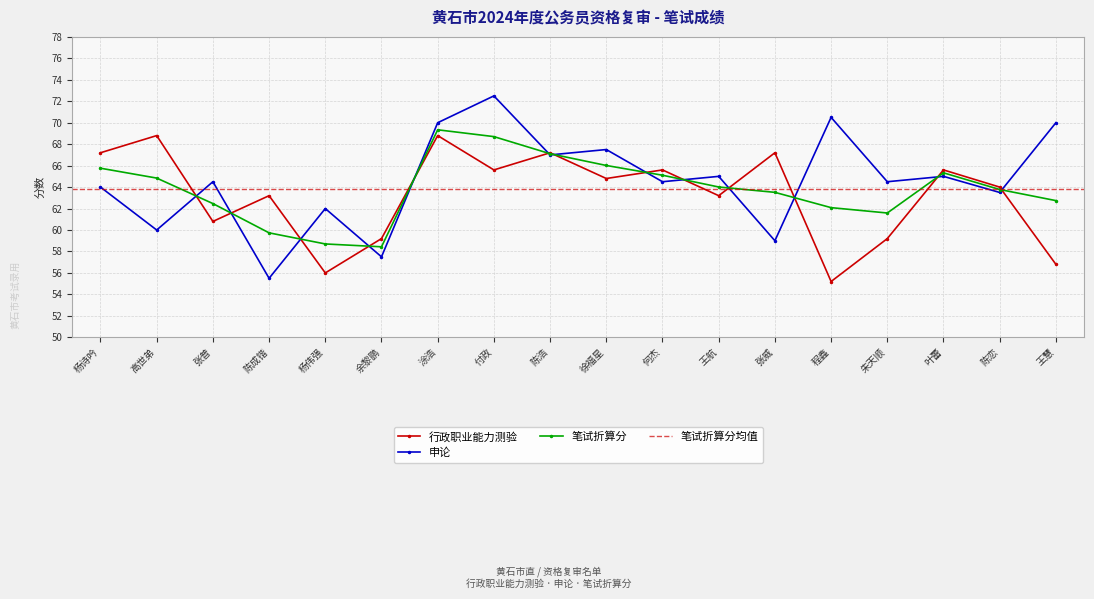

Rank the series by their average value, from highest to lowest.

申论, 笔试折算分, 行政职业能力测验